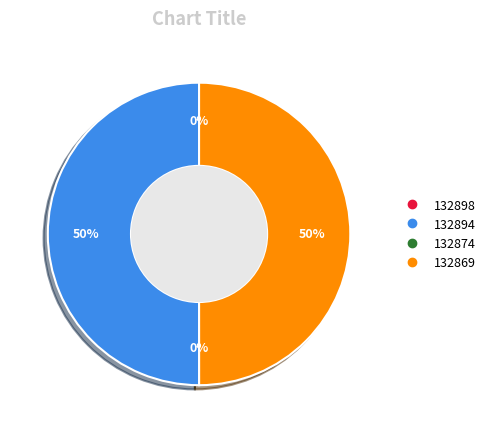

Which slice is the smallest?

132874